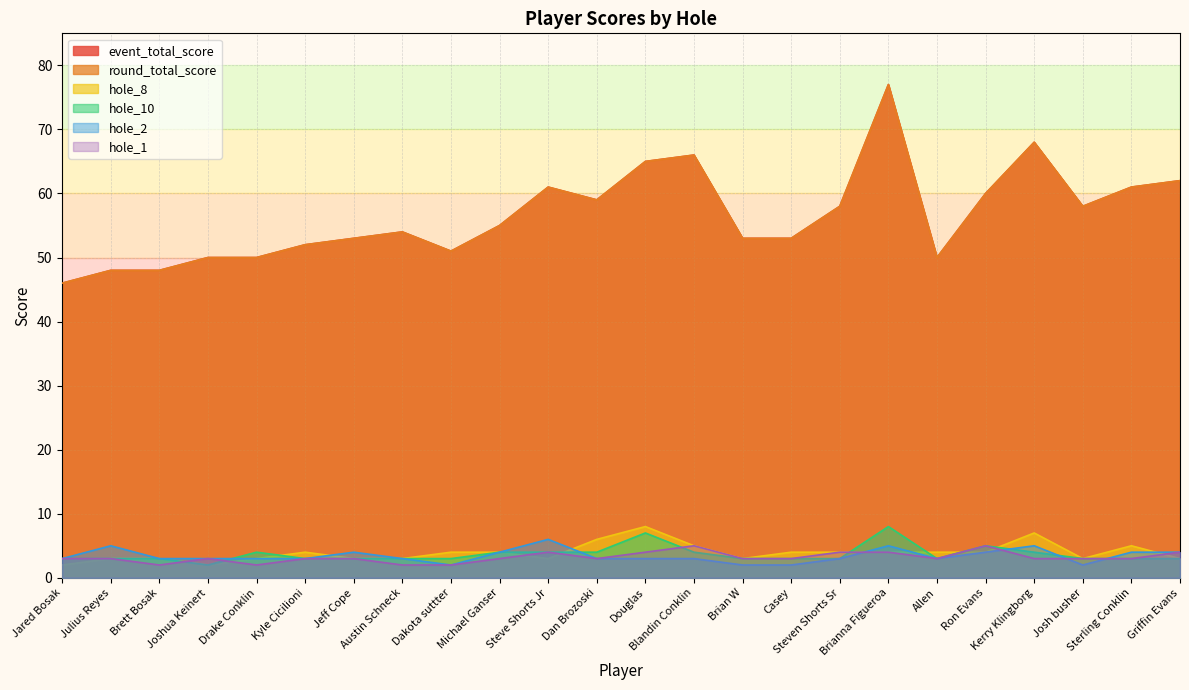

What are all the series names shown in the legend?

event_total_score, round_total_score, hole_8, hole_10, hole_2, hole_1